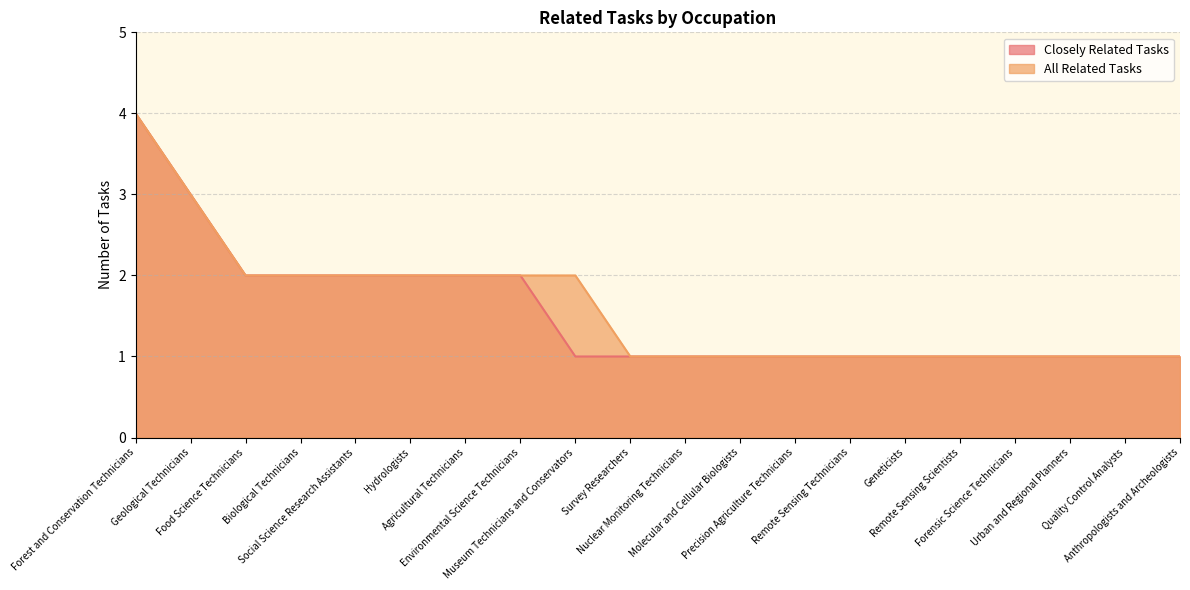

Does the chart have visible grid lines?

Yes